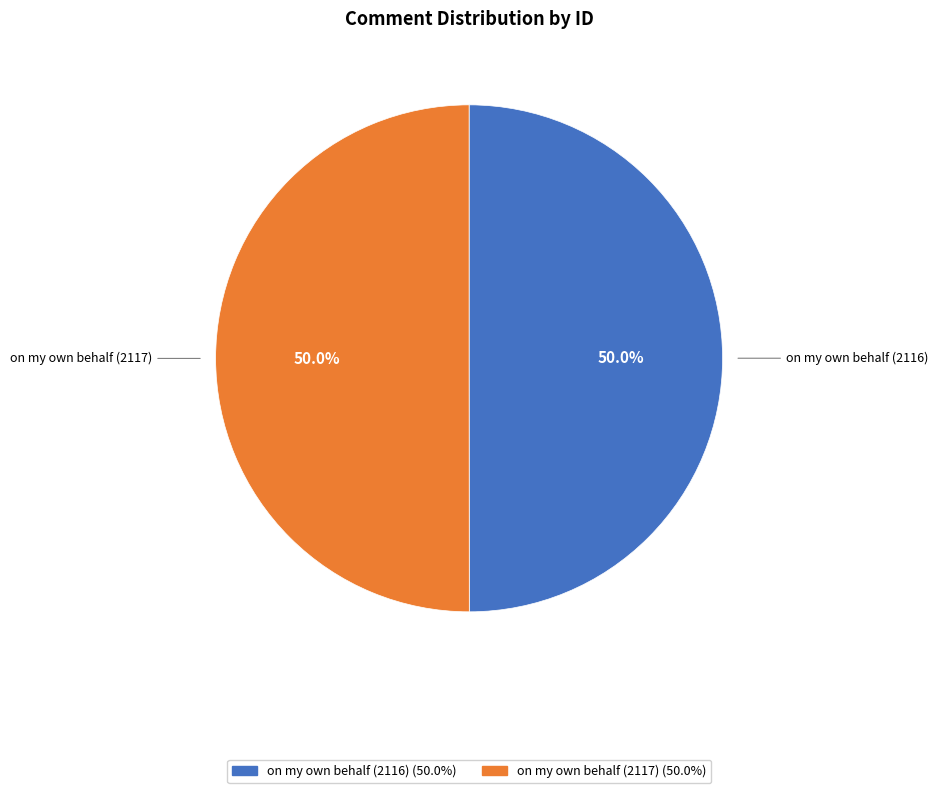

What is the ratio of the value at on my own behalf (2116) to the value at on my own behalf (2117)?

1.0